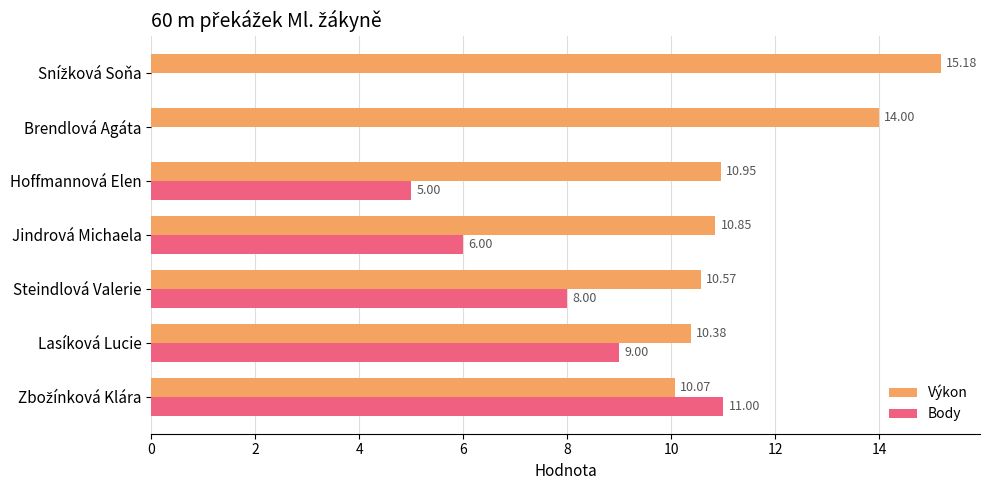

Is the value of Body at Jindrová Michaela greater than the value of Výkon at Hoffmannová Elen?

No